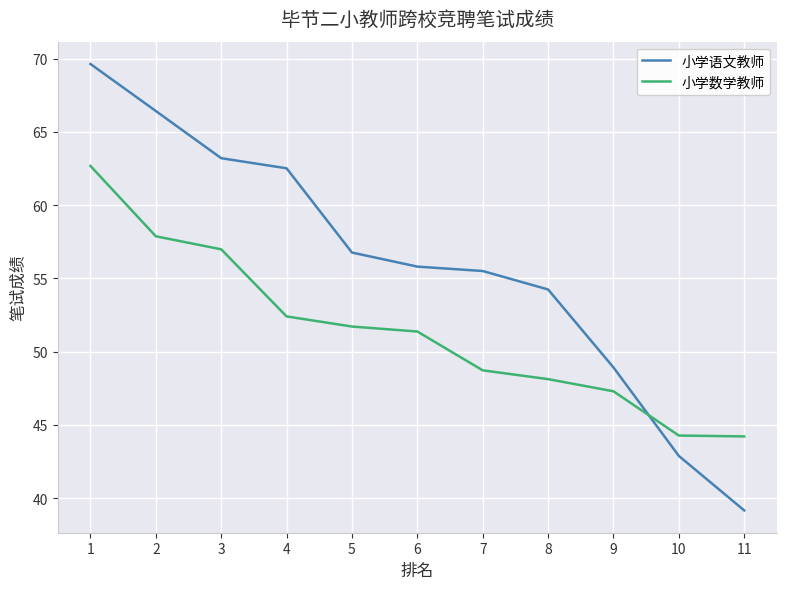

What is the greatest value displayed?

69.6